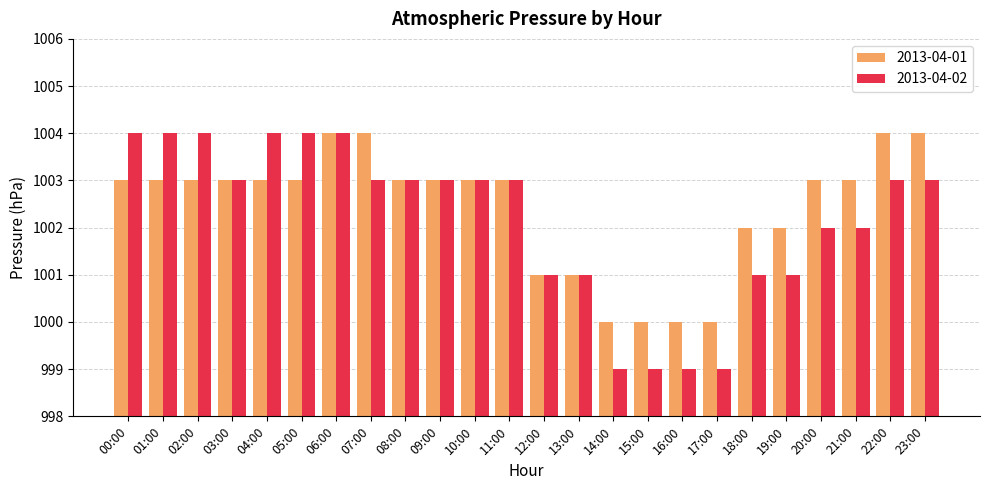

How many series are shown in this chart?

2